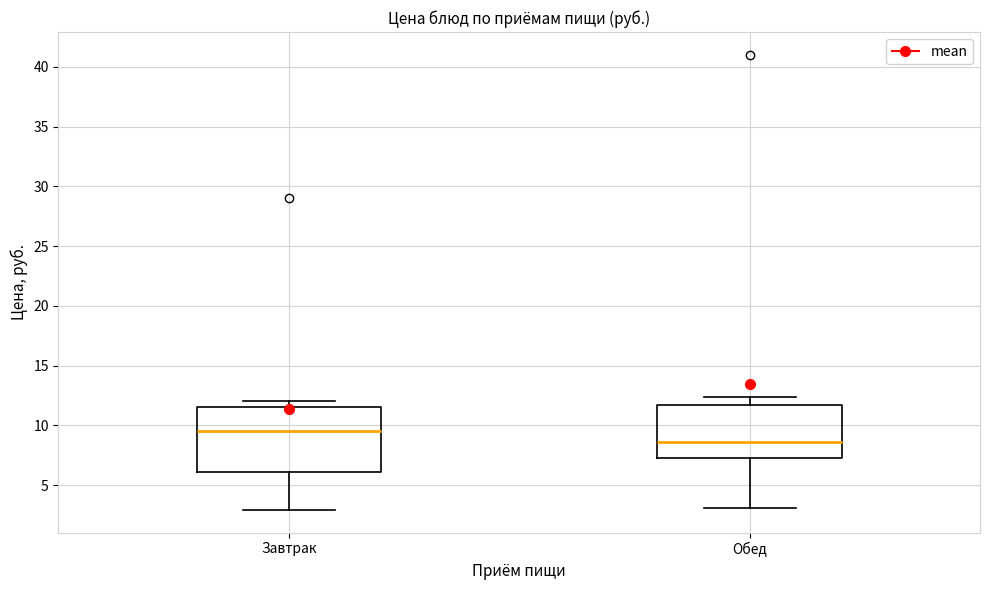

Which box has the lowest median line?

Обед